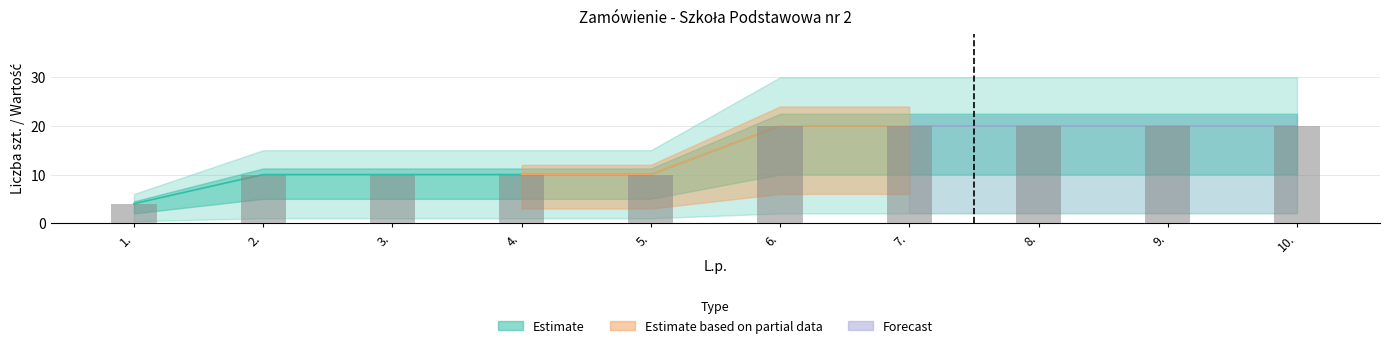

How many groups of bars are there?

10